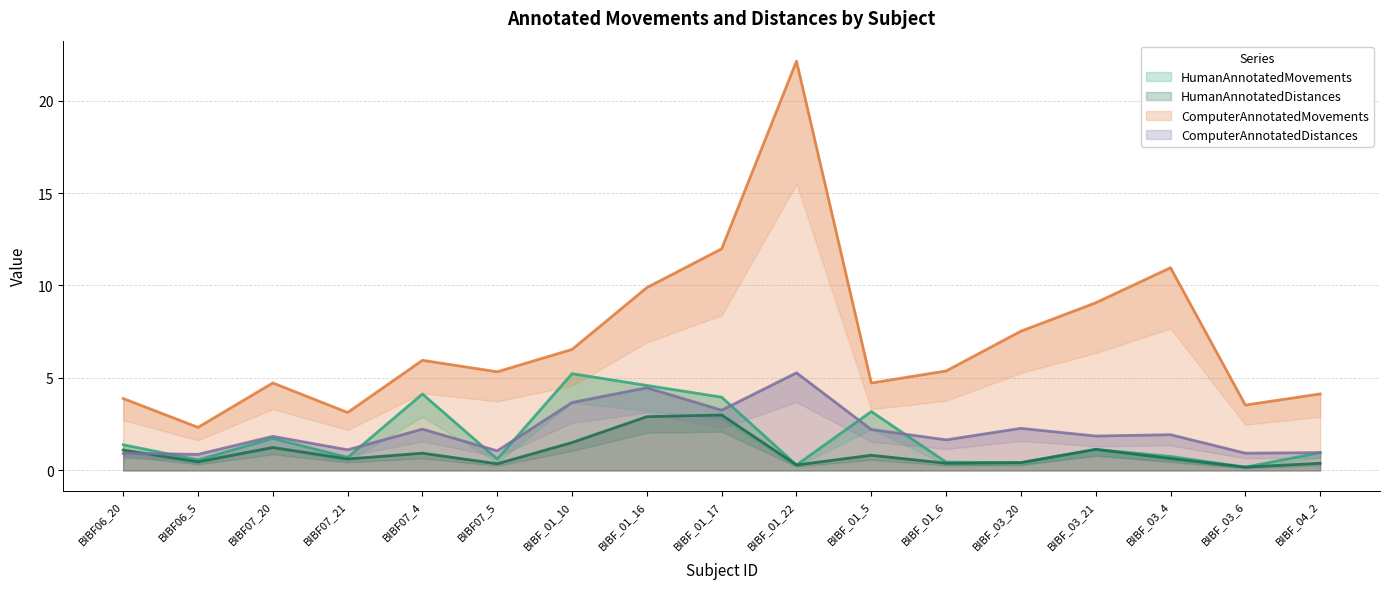

What is the difference between the second highest and second lowest values in the ComputerAnnotatedDistances series?

3.5